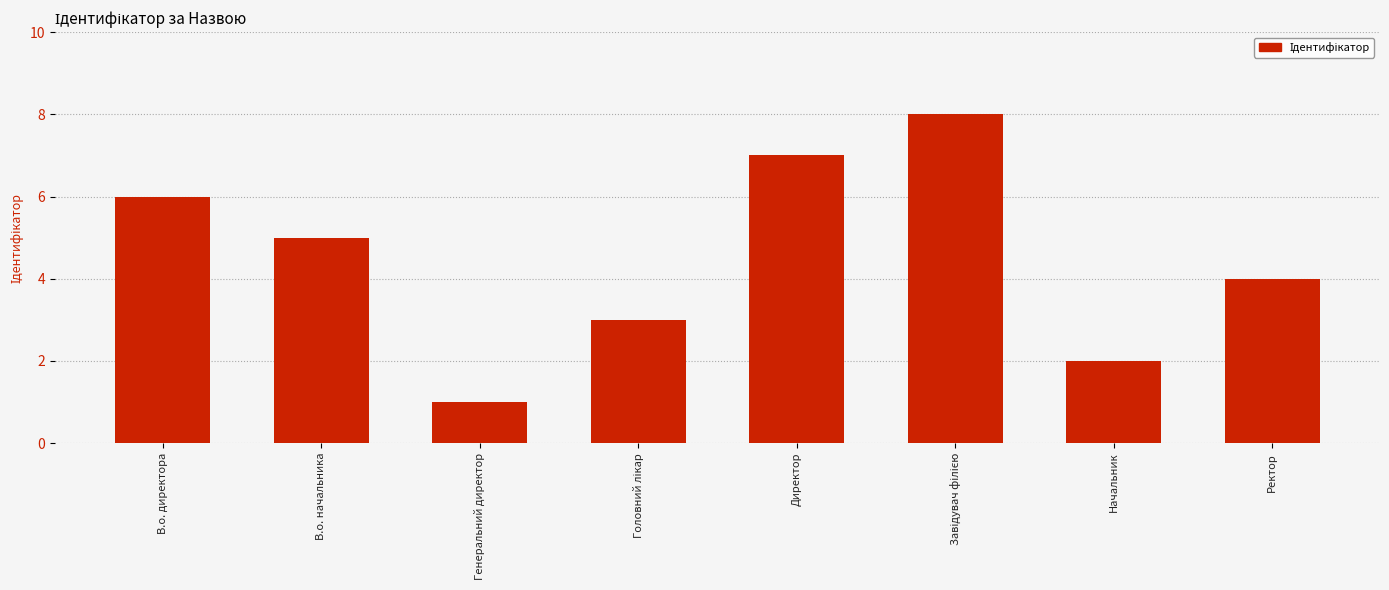

What is the difference between the maximum and minimum values?

7